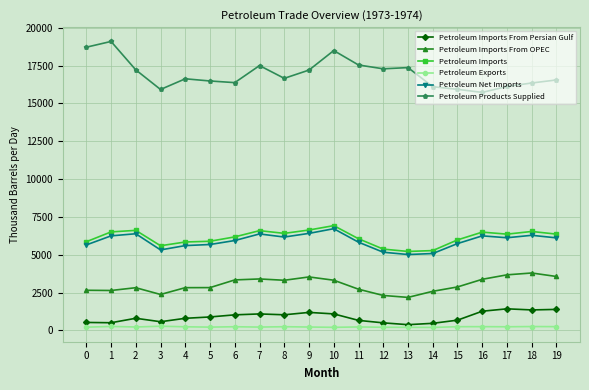

True or false: Petroleum Exports has more than 1 points higher than both neighbors.

True